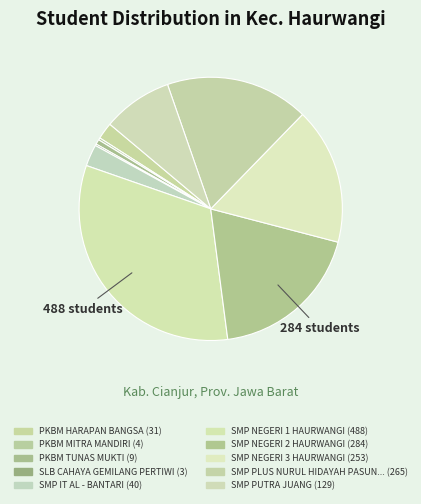

Rank the categories by value from highest to lowest.

SMP NEGERI 1 HAURWANGI, SMP NEGERI 2 HAURWANGI, SMP PLUS NURUL HIDAYAH PASUNDAN, SMP NEGERI 3 HAURWANGI, SMP PUTRA JUANG, SMP IT AL - BANTARI, PKBM HARAPAN BANGSA, PKBM TUNAS MUKTI, PKBM MITRA MANDIRI, SLB CAHAYA GEMILANG PERTIWI